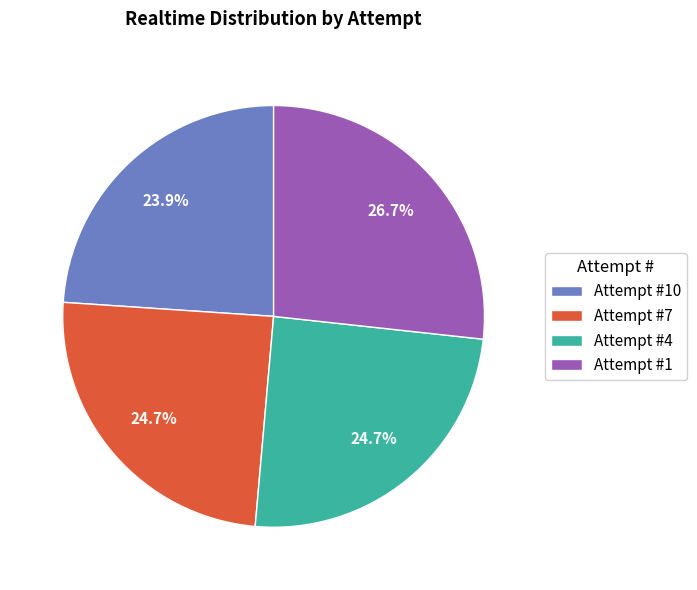

Which has a higher value, Attempt #10 or Attempt #1?

Attempt #1